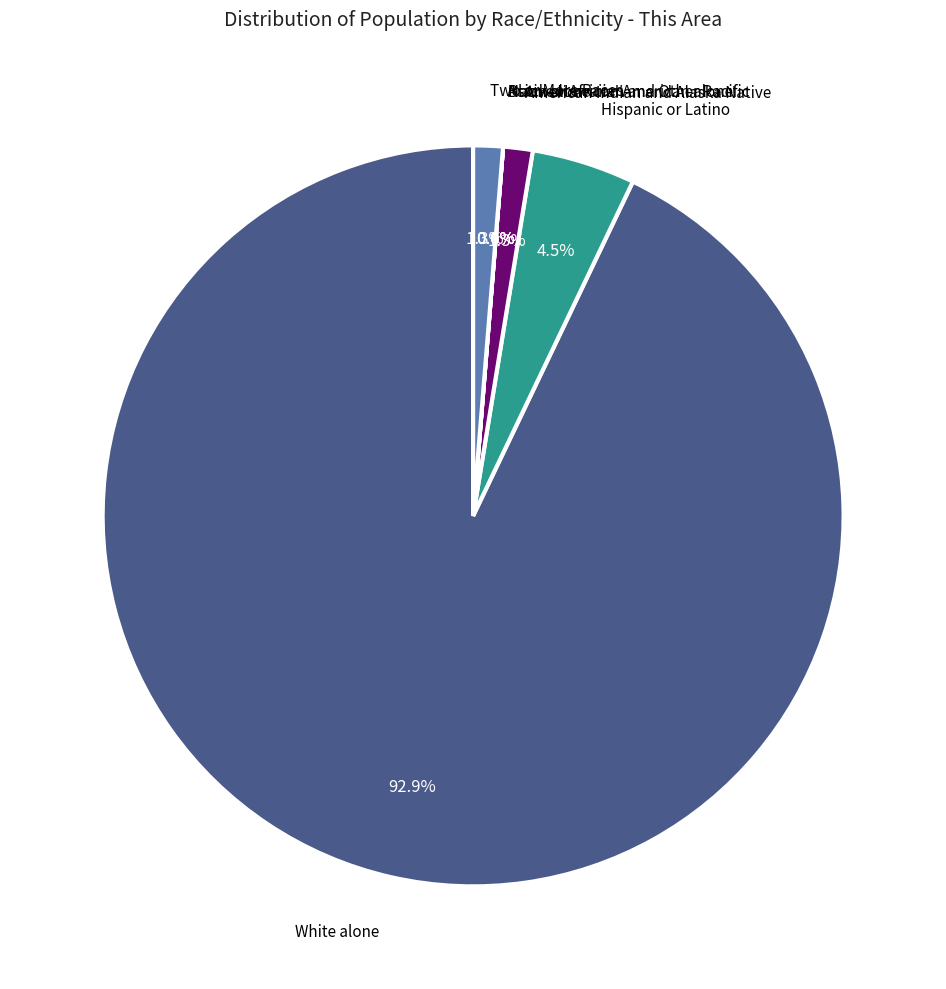

True or false: Black or African American alone accounts for 0% of the total.

True